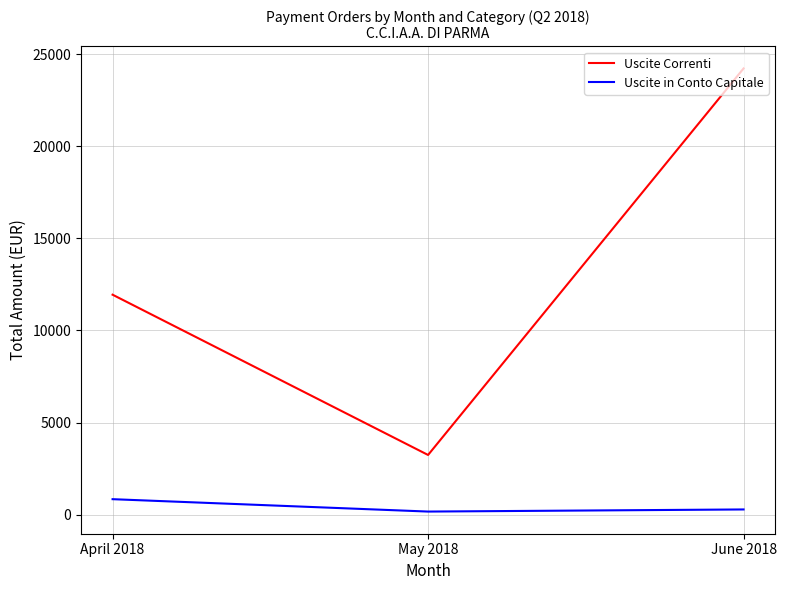

At April 2018, list the series in order from smallest to largest.

Uscite in Conto Capitale, Uscite Correnti